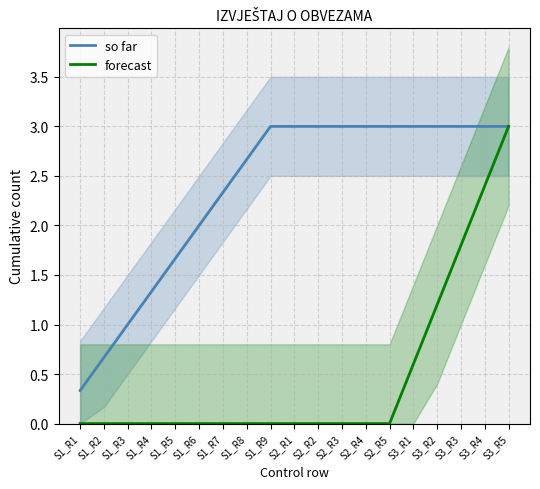

What is the difference between the forecast values at S3_R4 and S3_R3?

0.6